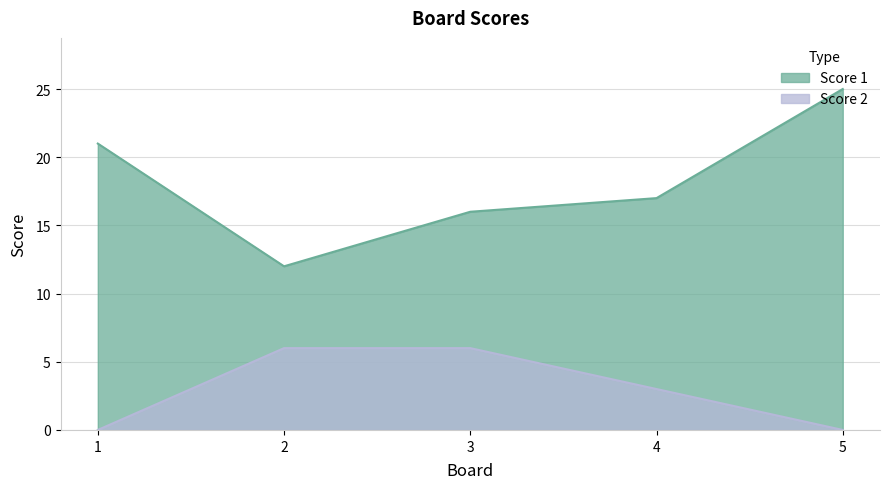

Which series has the largest total across all categories?

Score 1